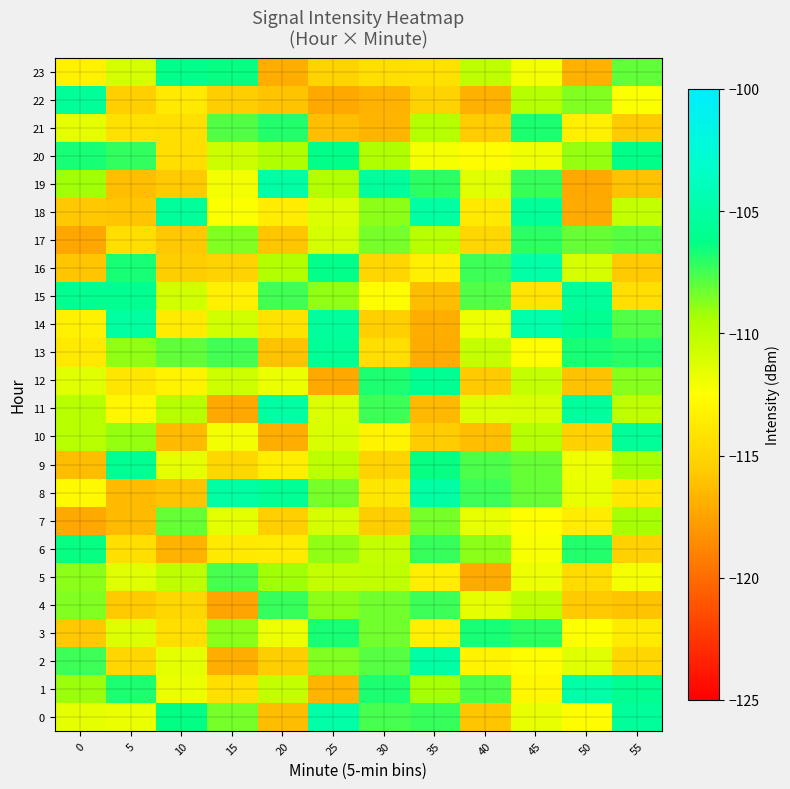

Reading left to right, transcribe all the data shown in this chart.

0: 0=-111.6	5=-111.8	10=-106.3	15=-108.4	20=-116.3	25=-104.8	30=-107.6	35=-107.3	40=-115.8	45=-111.6	50=-112.7	55=-105.5
1: 0=-109.1	5=-106.8	10=-111.7	15=-114.5	20=-110.3	25=-116.7	30=-106.7	35=-109.3	40=-107.6	45=-112.9	50=-104.9	55=-105.9
2: 0=-107.4	5=-115.0	10=-111.4	15=-116.9	20=-115.5	25=-108.6	30=-107.8	35=-104.9	40=-113.3	45=-112.7	50=-111.4	55=-115.0
3: 0=-115.8	5=-111.3	10=-114.6	15=-108.8	20=-111.8	25=-106.7	30=-108.4	35=-113.4	40=-106.7	45=-107.0	50=-112.5	55=-113.8
4: 0=-108.6	5=-115.7	10=-114.9	15=-117.4	20=-107.3	25=-108.9	30=-108.3	35=-107.4	40=-111.5	45=-110.1	50=-115.7	55=-116.0
5: 0=-108.8	5=-111.4	10=-110.2	15=-107.6	20=-109.2	25=-110.3	30=-110.2	35=-113.5	40=-117.1	45=-111.8	50=-114.7	55=-112.2
6: 0=-106.4	5=-114.5	10=-116.7	15=-113.8	20=-113.7	25=-108.9	30=-110.3	35=-107.3	40=-108.9	45=-112.2	50=-106.9	55=-115.3
7: 0=-117.2	5=-116.3	10=-108.1	15=-111.5	20=-115.4	25=-111.0	30=-115.5	35=-108.4	40=-111.7	45=-112.5	50=-113.6	55=-109.3
8: 0=-112.8	5=-116.4	10=-116.0	15=-105.0	20=-105.7	25=-108.4	30=-114.0	35=-104.9	40=-107.4	45=-108.2	50=-111.7	55=-114.0
9: 0=-116.2	5=-105.8	10=-111.6	15=-114.9	20=-113.5	25=-110.0	30=-115.2	35=-106.4	40=-107.6	45=-108.1	50=-111.9	55=-109.3
10: 0=-109.9	5=-109.1	10=-116.4	15=-112.1	20=-117.0	25=-111.1	30=-113.2	35=-115.6	40=-116.2	45=-109.9	50=-115.3	55=-105.5
11: 0=-109.9	5=-113.0	10=-109.8	15=-117.2	20=-105.0	25=-111.2	30=-107.3	35=-116.4	40=-111.2	45=-111.1	50=-105.3	55=-110.1
12: 0=-111.3	5=-114.0	10=-113.2	15=-110.7	20=-111.8	25=-117.2	30=-106.8	35=-105.8	40=-115.7	45=-110.3	50=-116.1	55=-108.8
13: 0=-113.8	5=-108.9	10=-108.0	15=-107.5	20=-116.1	25=-105.6	30=-114.5	35=-117.0	40=-110.3	45=-112.7	50=-106.7	55=-107.0
14: 0=-113.4	5=-105.1	10=-113.7	15=-110.8	20=-114.2	25=-105.3	30=-115.4	35=-116.9	40=-111.8	45=-104.6	50=-105.9	55=-107.8
15: 0=-105.9	5=-105.9	10=-110.8	15=-113.4	20=-107.5	25=-108.9	30=-112.6	35=-116.3	40=-107.8	45=-114.1	50=-105.3	55=-114.4
16: 0=-115.9	5=-106.7	10=-115.5	15=-115.2	20=-109.7	25=-106.1	30=-114.9	35=-113.5	40=-107.4	45=-104.9	50=-111.0	55=-115.6
17: 0=-117.3	5=-114.5	10=-115.8	15=-108.7	20=-115.9	25=-110.9	30=-108.5	35=-109.9	40=-114.9	45=-107.0	50=-108.2	55=-107.9
18: 0=-115.8	5=-115.9	10=-105.4	15=-112.3	20=-113.6	25=-111.1	30=-108.9	35=-105.1	40=-113.8	45=-105.5	50=-117.2	55=-110.3
19: 0=-109.3	5=-116.1	10=-115.7	15=-112.1	20=-104.9	25=-109.8	30=-105.4	35=-107.0	40=-111.4	45=-107.3	50=-117.3	55=-116.1
20: 0=-106.7	5=-107.1	10=-114.5	15=-110.6	20=-109.6	25=-106.2	30=-109.7	35=-112.1	40=-112.6	45=-112.0	50=-109.0	55=-106.2
21: 0=-111.6	5=-114.3	10=-114.4	15=-107.8	20=-106.9	25=-116.1	30=-116.6	35=-109.8	40=-115.6	45=-106.8	50=-113.5	55=-115.6
22: 0=-105.5	5=-115.3	10=-113.8	15=-115.5	20=-116.0	25=-117.2	30=-116.8	35=-115.2	40=-116.8	45=-109.8	50=-108.7	55=-112.4
23: 0=-113.4	5=-110.9	10=-106.1	15=-106.4	20=-116.9	25=-115.1	30=-114.4	35=-114.3	40=-110.1	45=-112.1	50=-116.9	55=-108.1